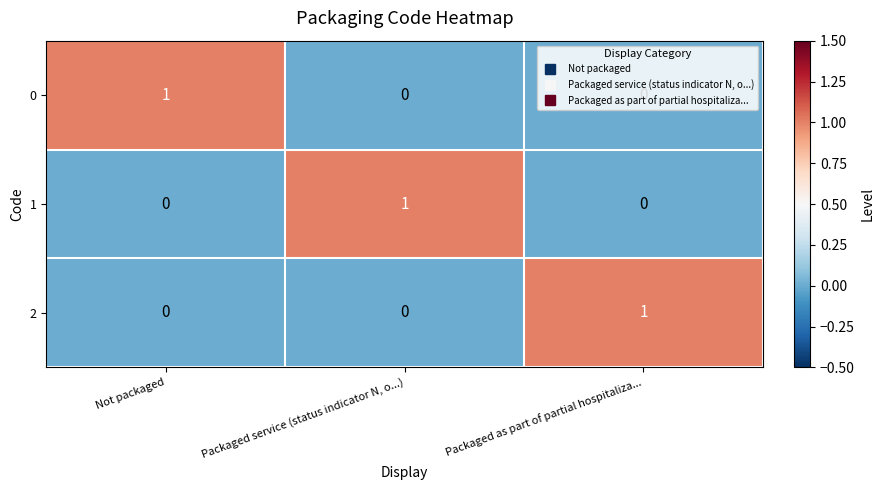

What is the greatest value displayed?

1